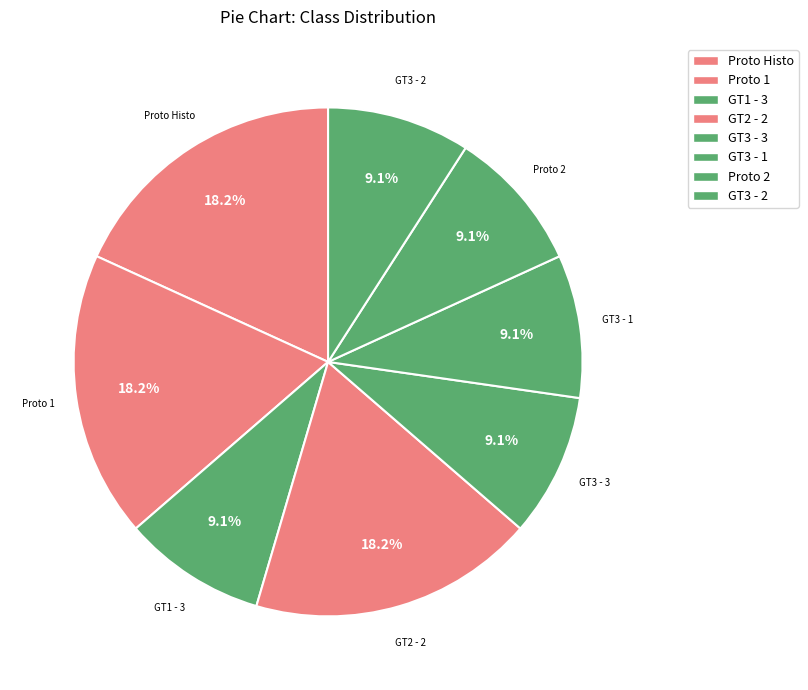

What is the ratio of the value at Proto 2 to the value at GT1 - 3?

1.0